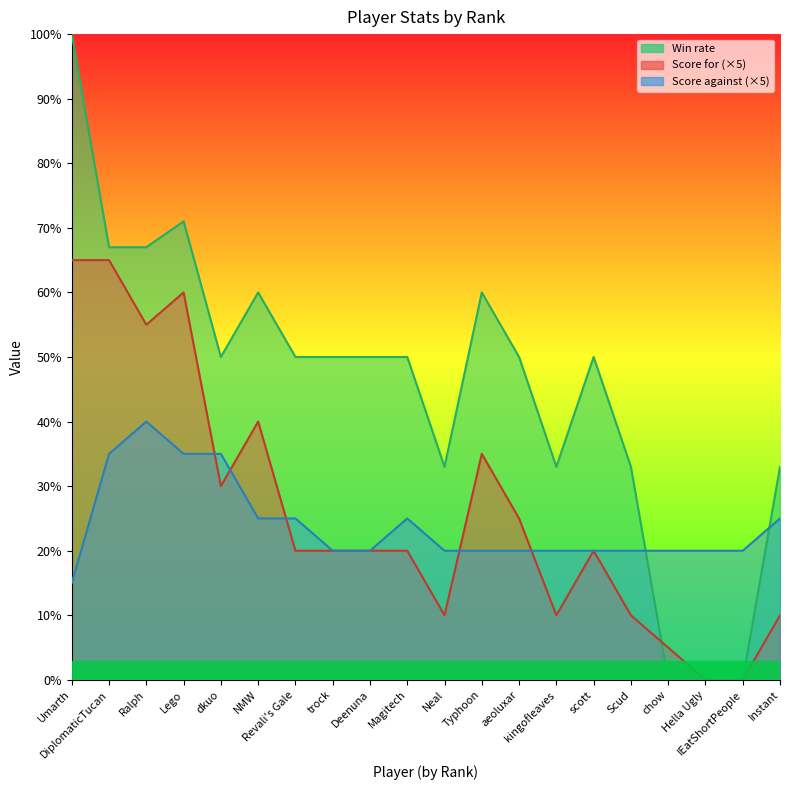

The Win rate series shows 15 at Typhoon. True or false?

False